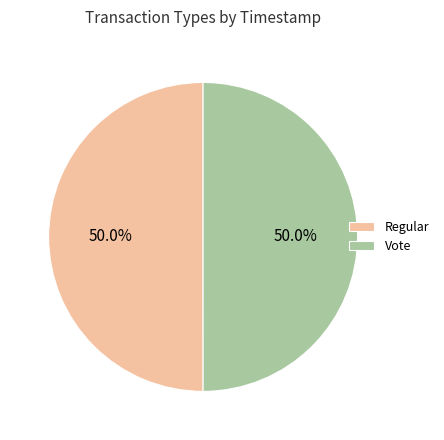

What is the total percentage of Vote and Regular?

100.0%